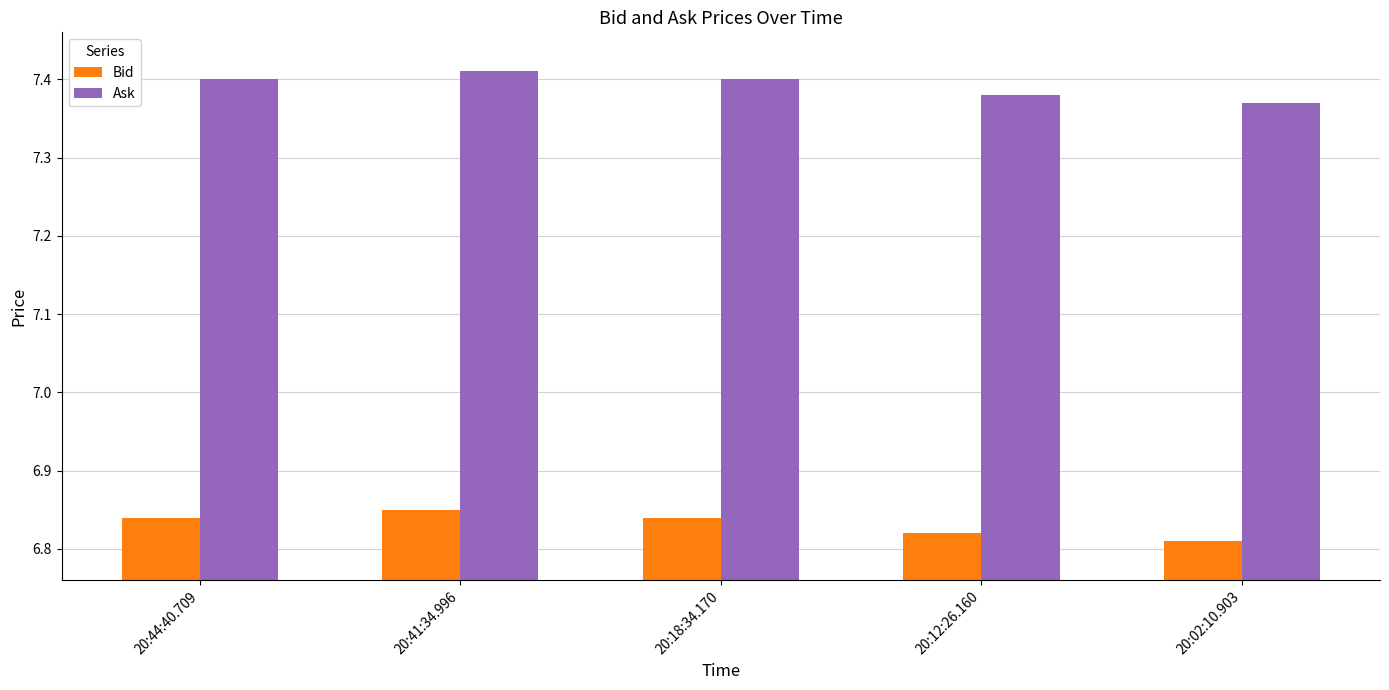

At 20:02:10.903, list the series in order from largest to smallest.

Ask, Bid